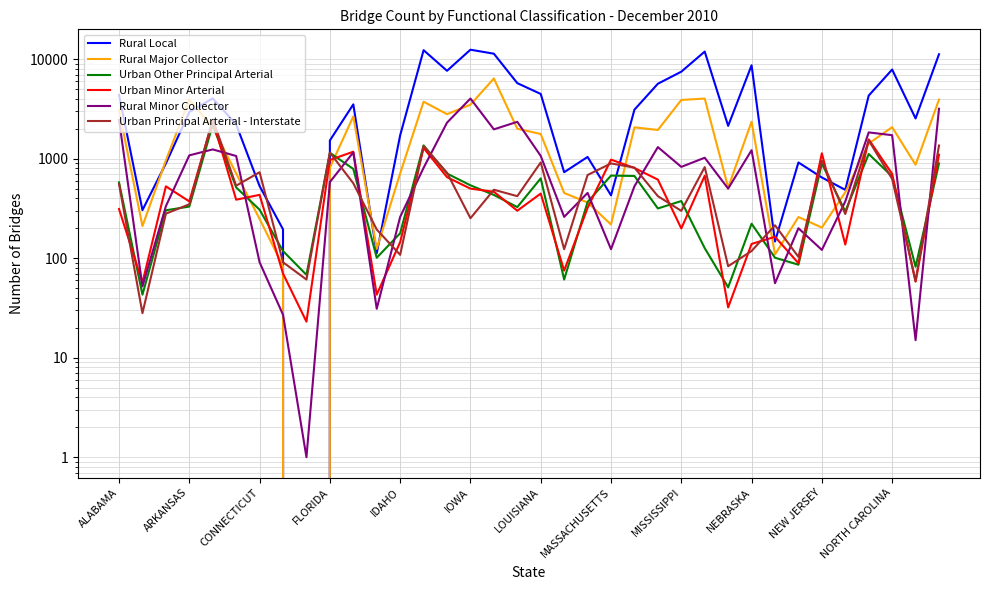

Does the chart have visible grid lines?

Yes